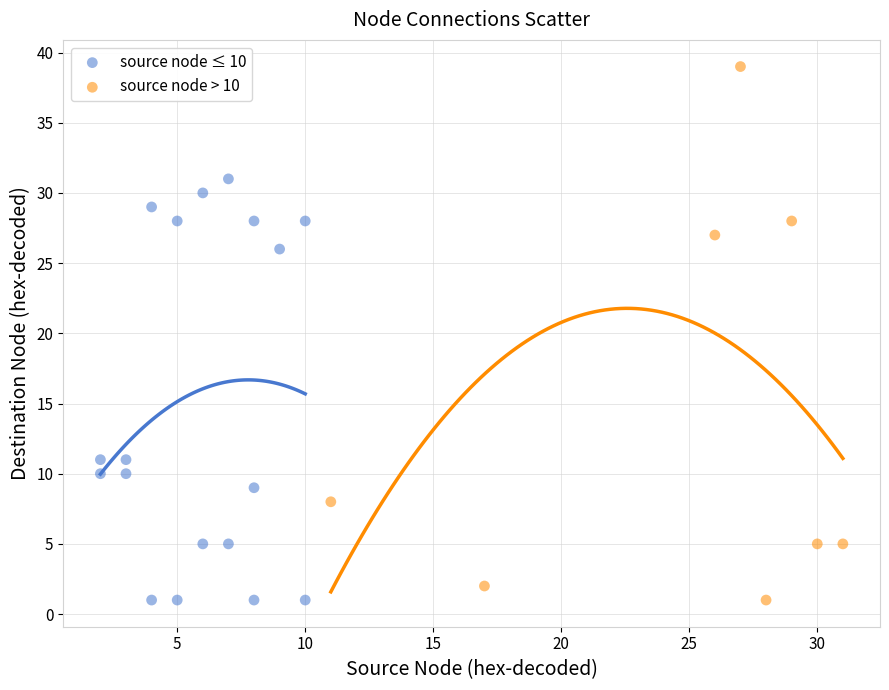

What are all the series names shown in the legend?

source node ≤ 10, source node > 10